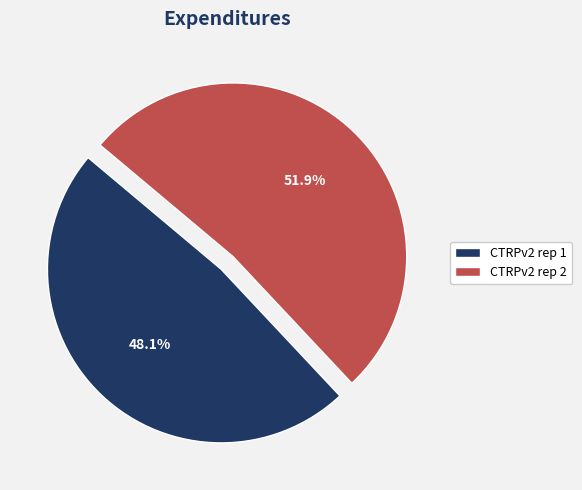

Is CTRPv2 rep 2 the majority of the pie?

Yes